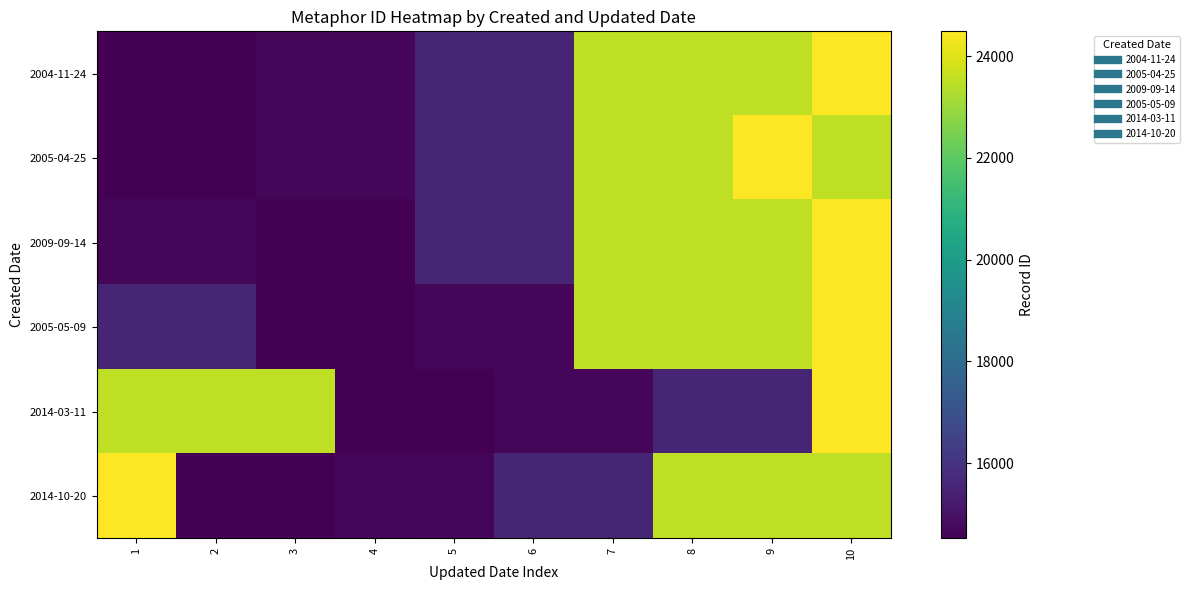

Between 7 and 8, which is larger?

8